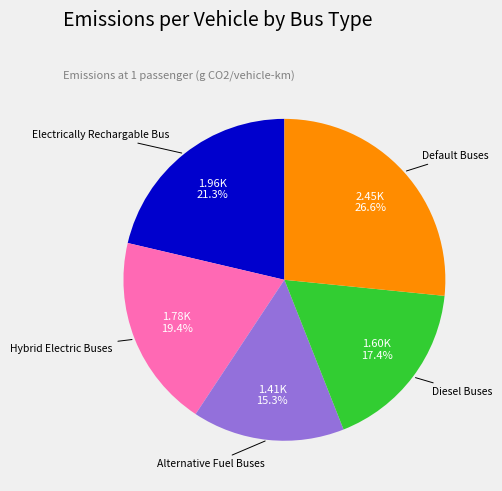

Does any single category account for the majority?

No